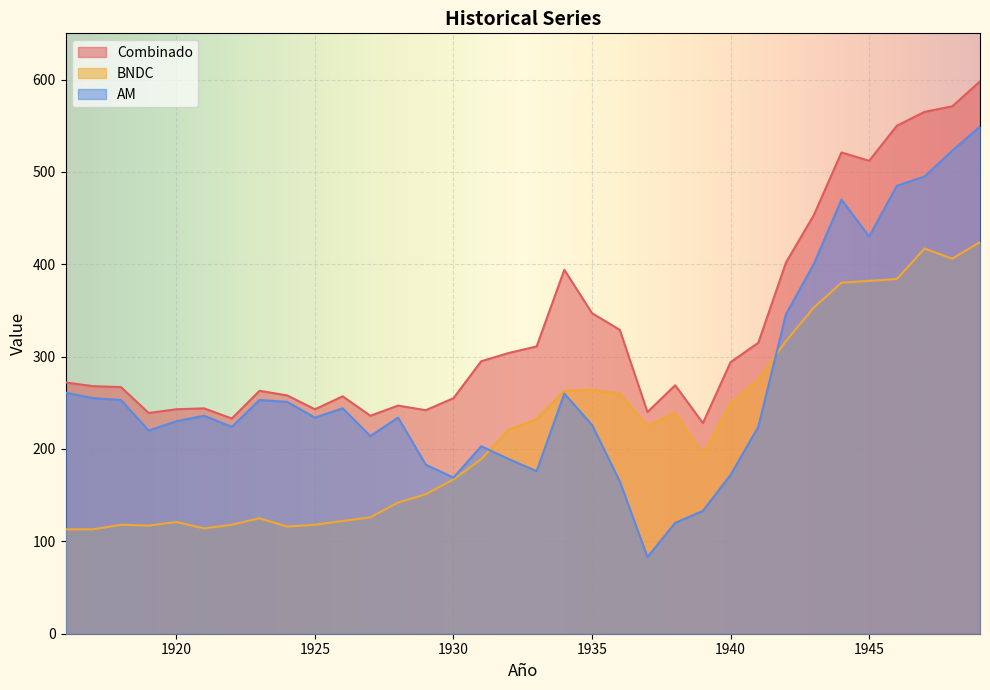

At how many categories does at least one series exceed 341?

10